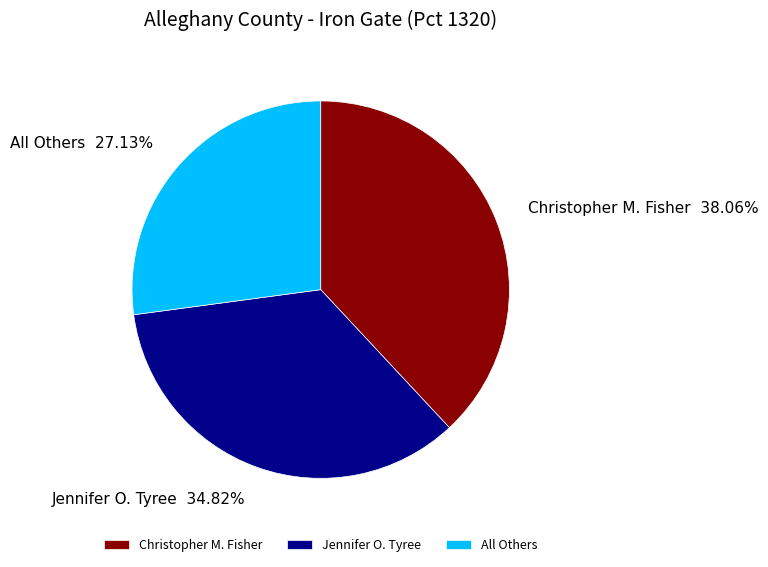

Which category has the biggest portion of the pie?

Christopher M. Fisher